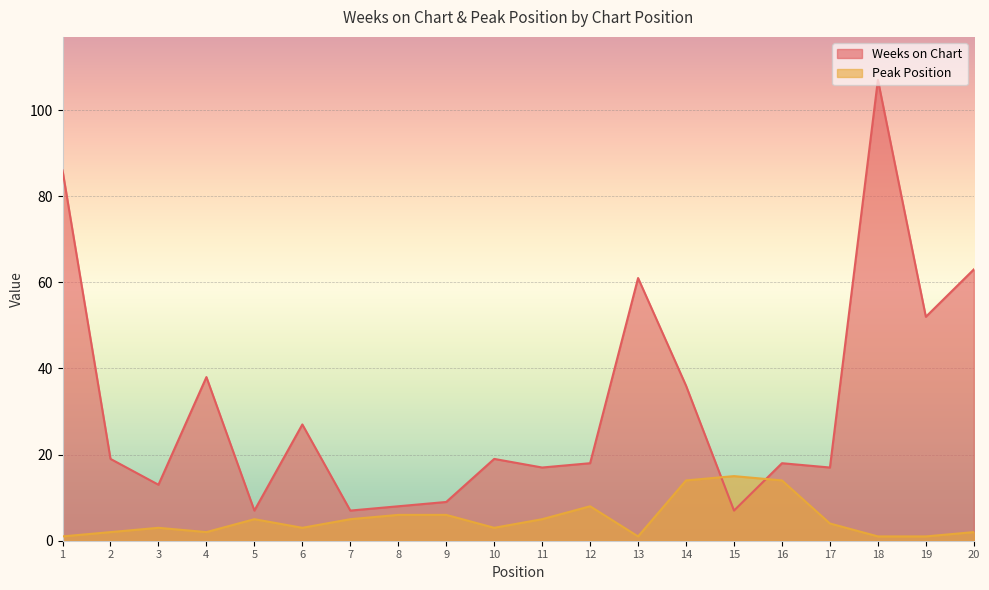

What is the total value across all series at 20?

65